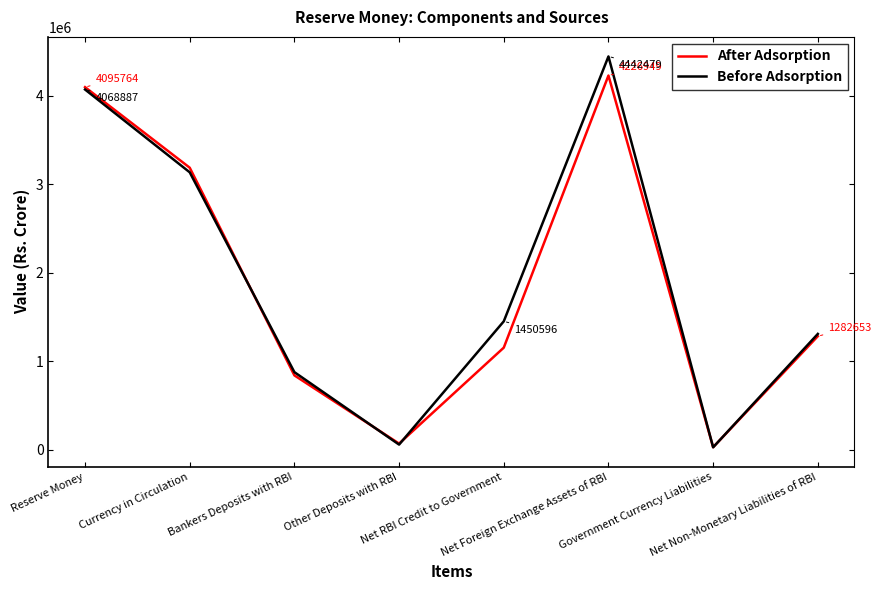

Rank the categories by After Adsorption value from highest to lowest.

Net Foreign Exchange Assets of RBI, Reserve Money, Currency in Circulation, Net Non-Monetary Liabilities of RBI, Net RBI Credit to Government, Bankers Deposits with RBI, Other Deposits with RBI, Government Currency Liabilities